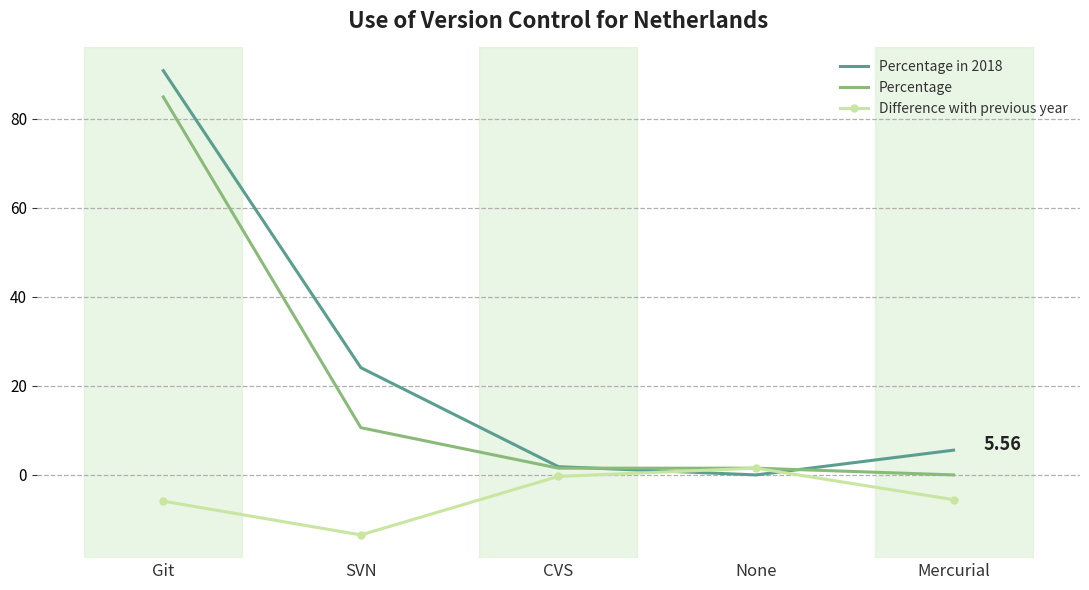

What is the difference between the Percentage values at Git and Mercurial?

84.8